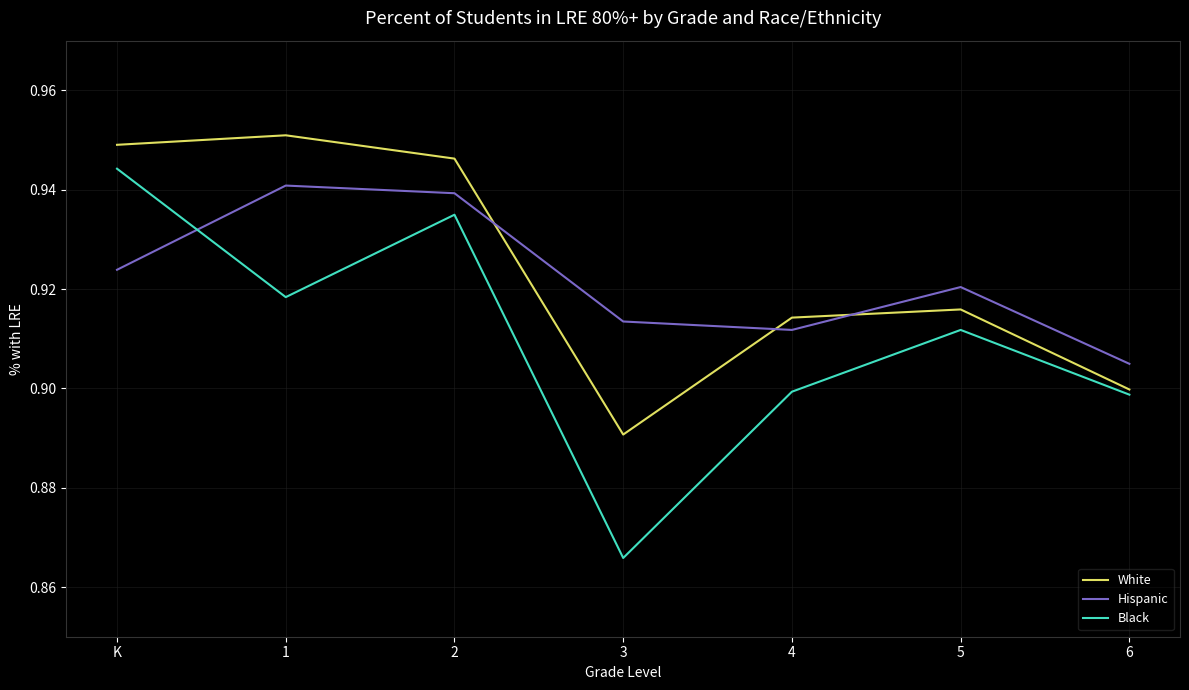

Which category has the lowest value in the White series?

3